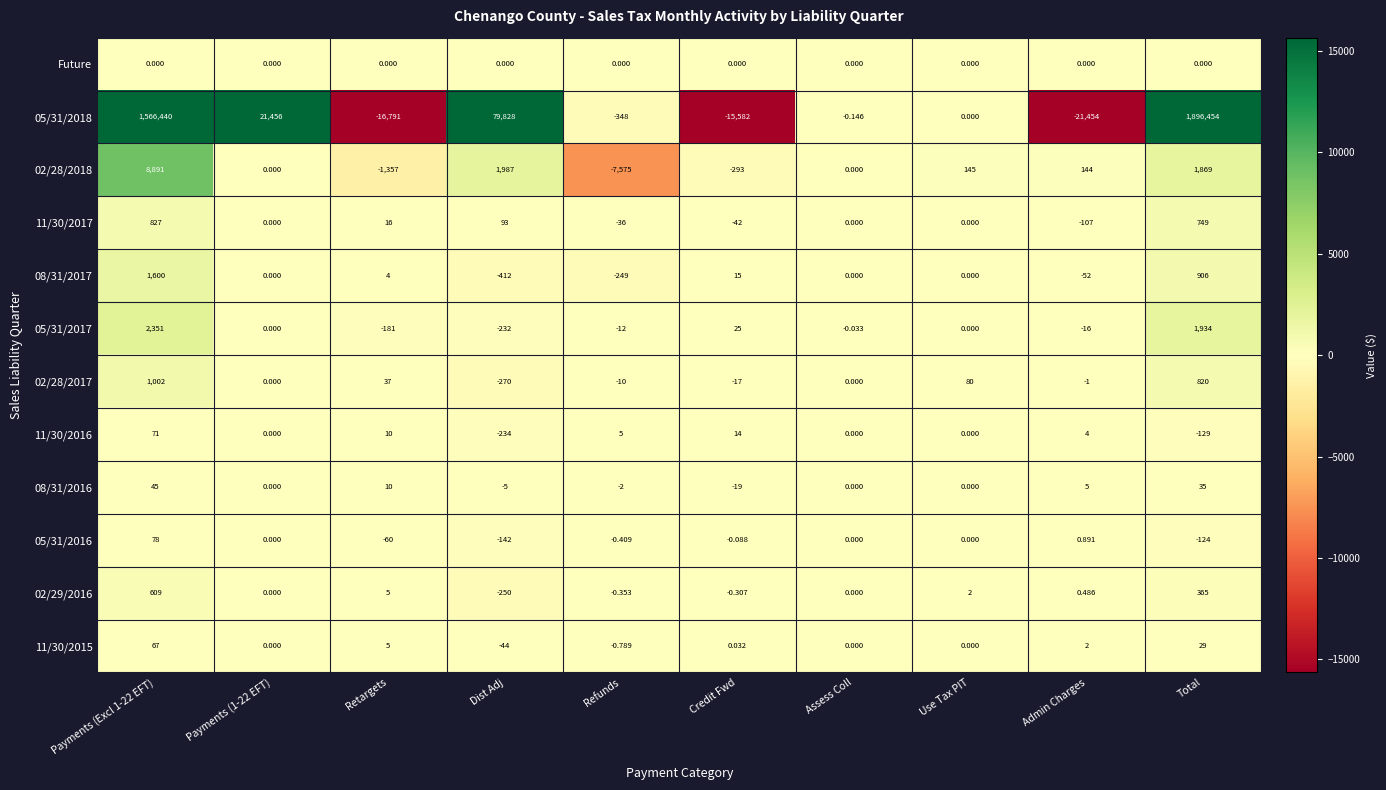

At which category is the sum across all series the highest?

Total